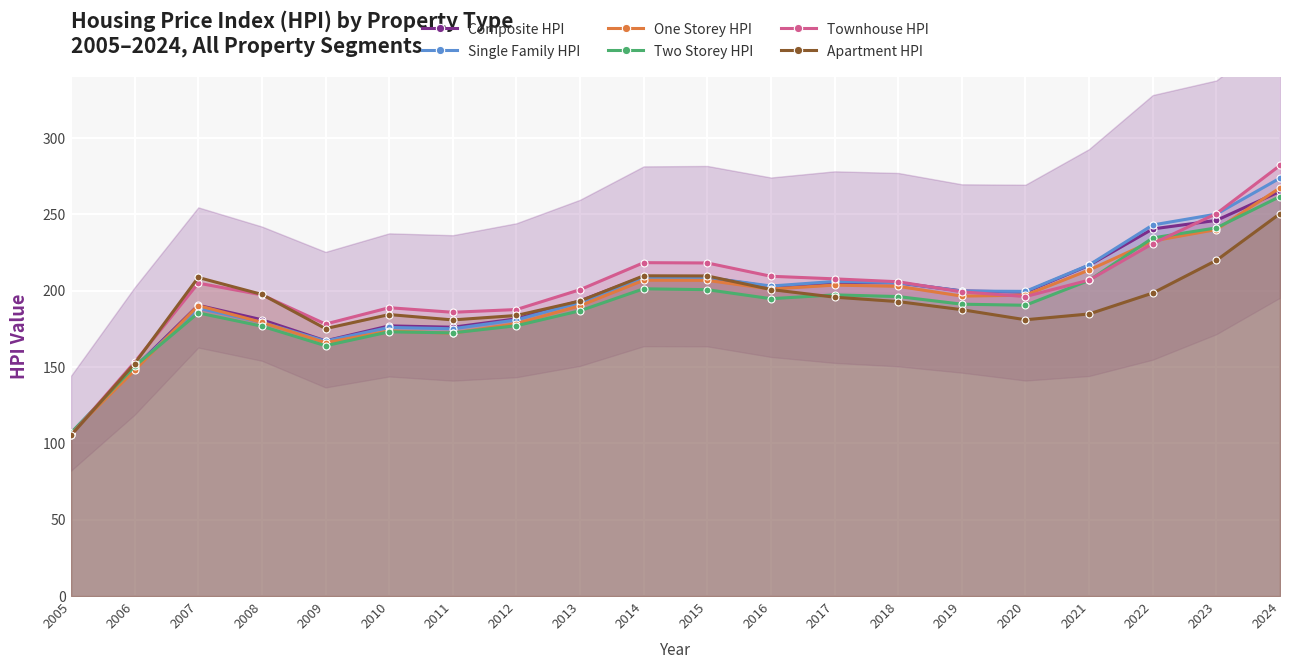

What is the value of the Apartment HPI point at the 7th from the left?

180.9